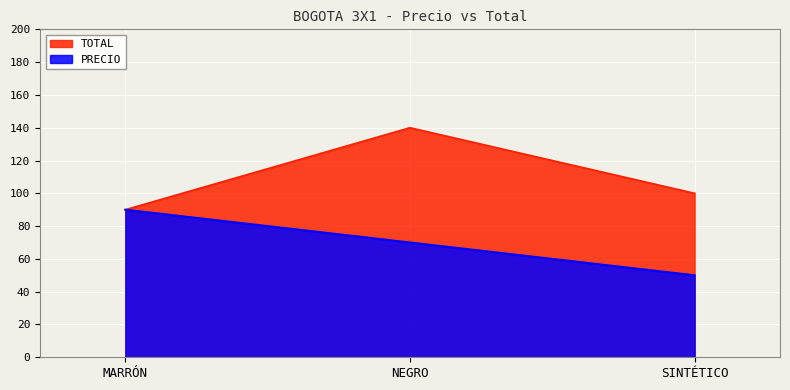

What is the sum of all TOTAL values?

330